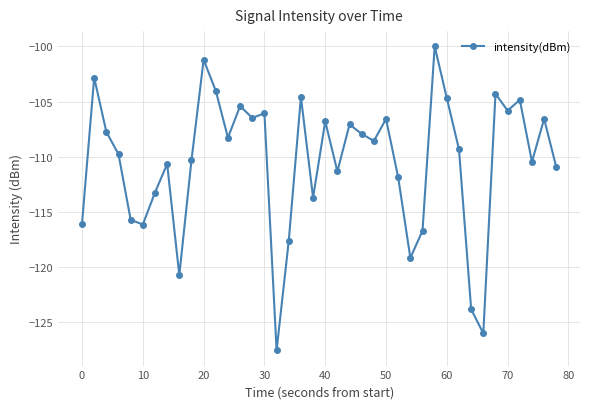

What is the difference between the maximum and minimum values?

27.6